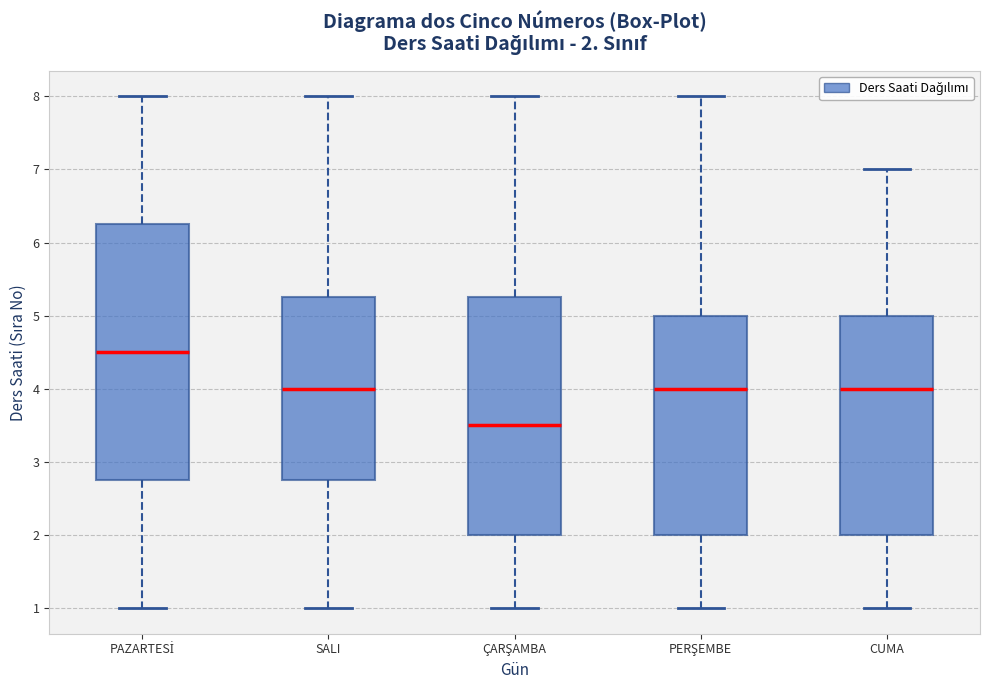

Which box is the tallest, from its lower edge to its upper edge?

PAZARTESİ